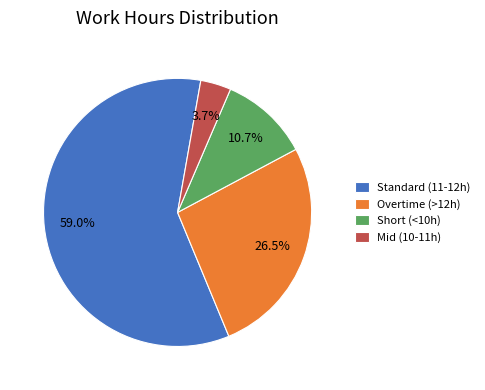

Is there any slice that represents more than half of the pie?

Yes